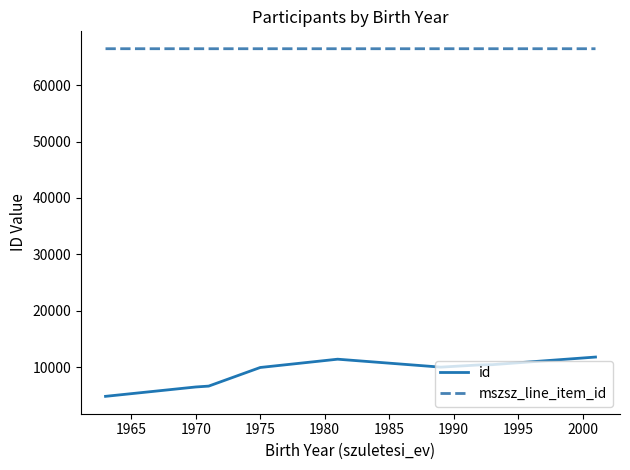

How many lines are shown in the chart?

2